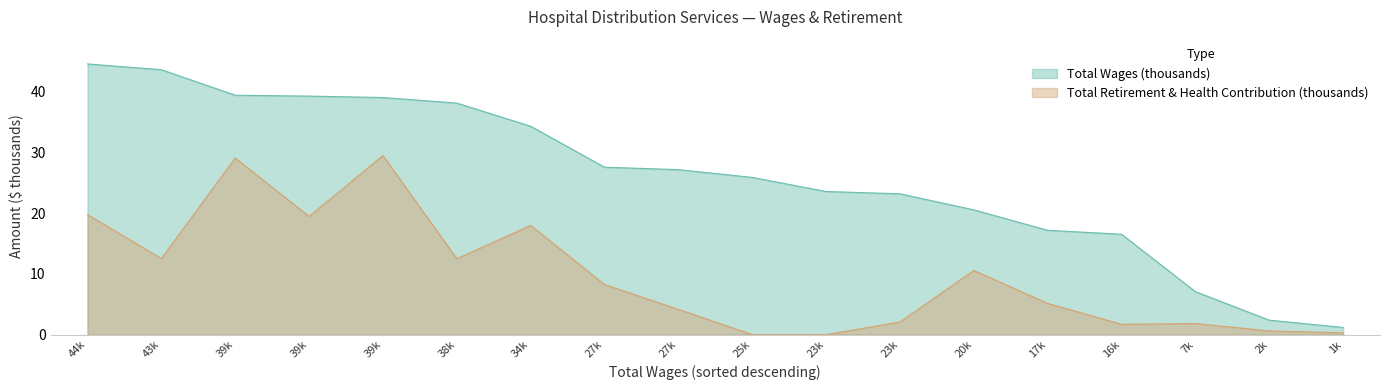

Reading left to right, extract all data points from this chart.

Total Wages: 44.6	43.6	39.4	39.3	39.0	38.1	34.3	27.6	27.2	25.9	23.6	23.2	20.5	17.2	16.5	7.1	2.4	1.2
Total Retirement & Health Contribution: 19.8	12.5	29.1	19.5	29.5	12.5	18.0	8.2	4.2	0.0	0.0	2.1	10.6	5.1	1.7	1.8	0.6	0.3